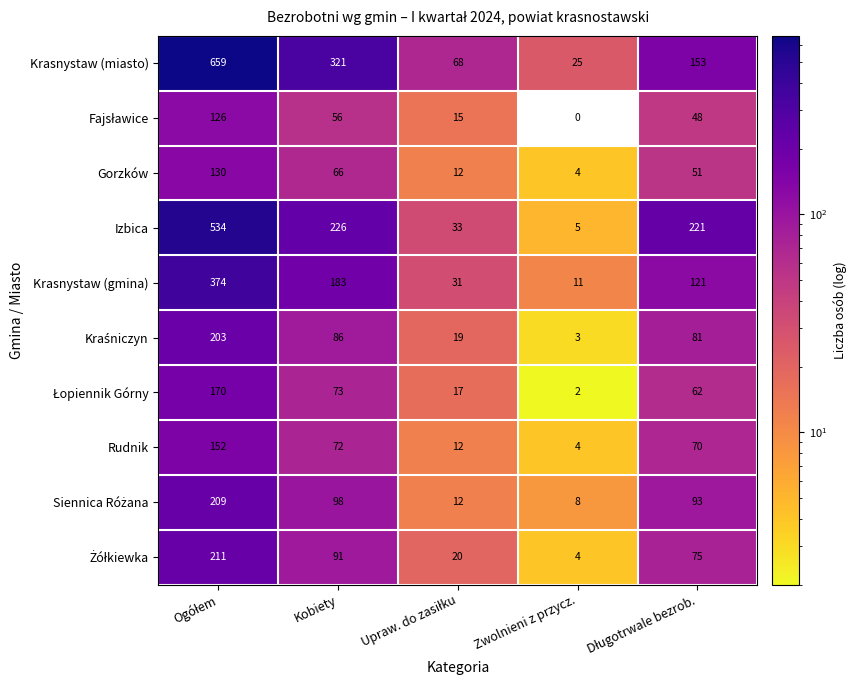

The Rudnik series shows 6 at Zwolnieni z przycz.. True or false?

False